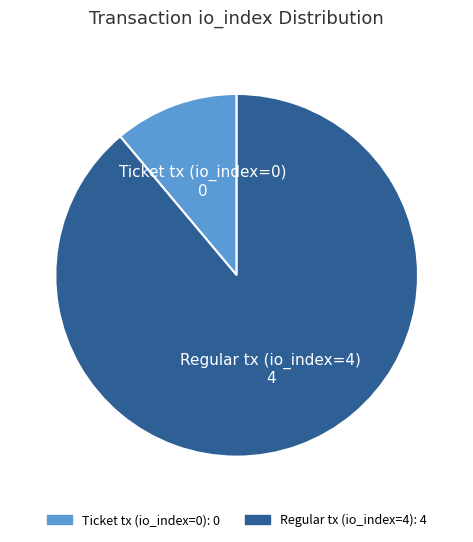

Rank the categories by value from highest to lowest.

Regular tx (io_index=4), Ticket tx (io_index=0)